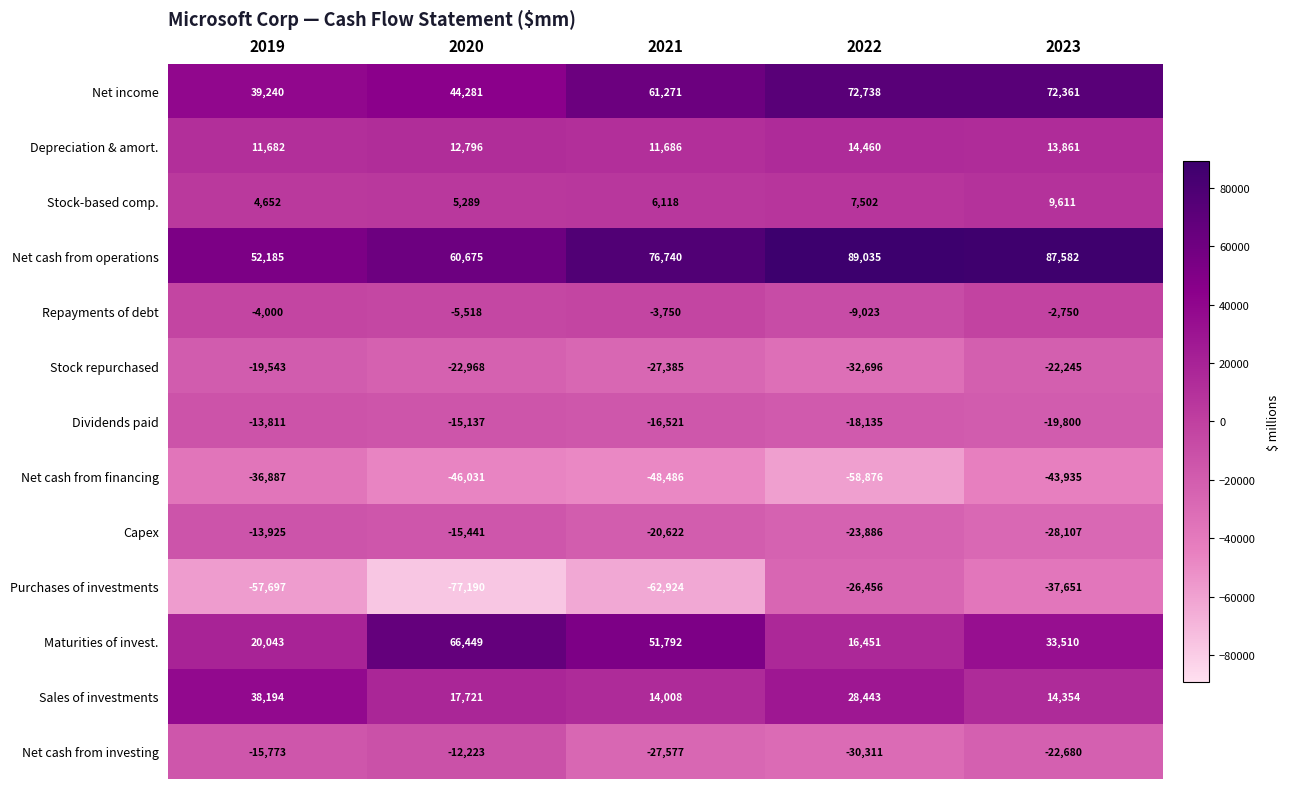

What is the difference between the highest and lowest values at 2020?

143639